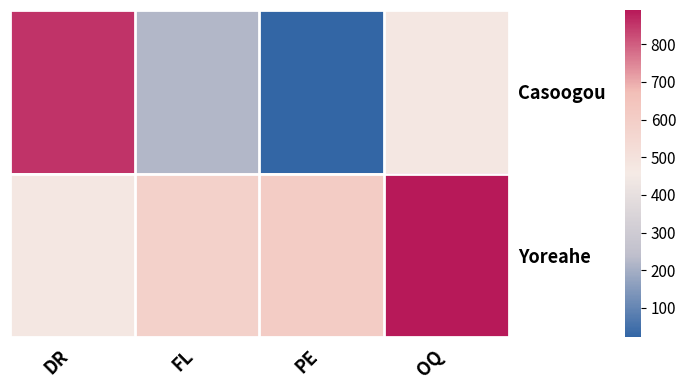

Reading left to right, transcribe all the data shown in this chart.

Casoogou: DR=857	FL=222	PE=22	OQ=472
Yoreahe: DR=471	FL=585	PE=606	OQ=891